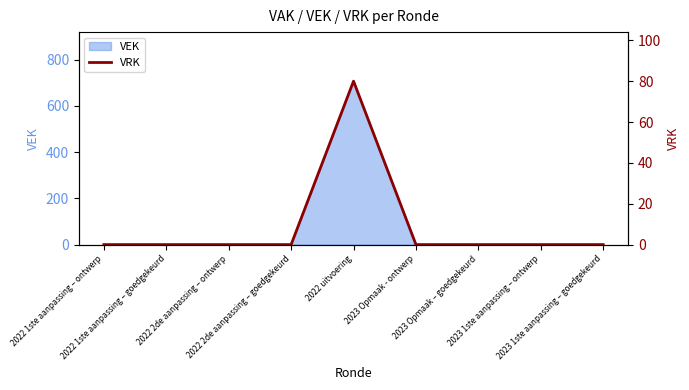

Is it true that the value at 2022 1ste aanpassing – ontwerp is 0?

True